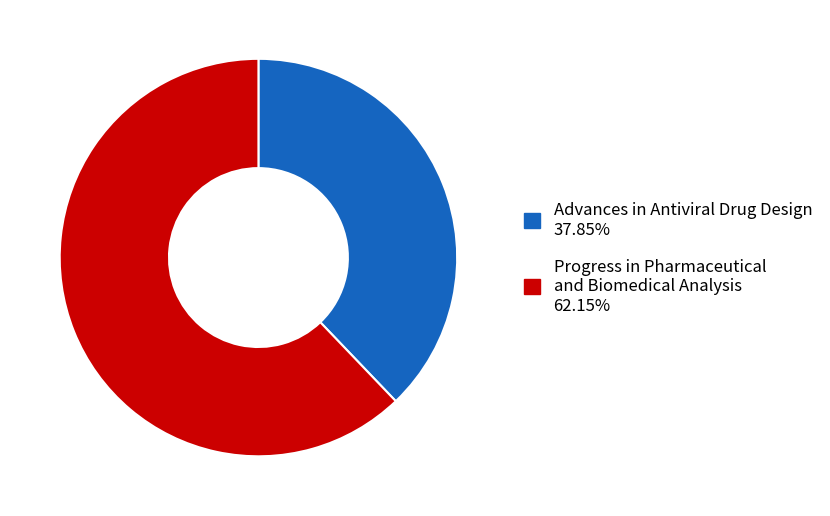

Do Progress in Pharmaceutical and Biomedical Analysis and Advances in Antiviral Drug Design together represent more than half of the pie?

Yes